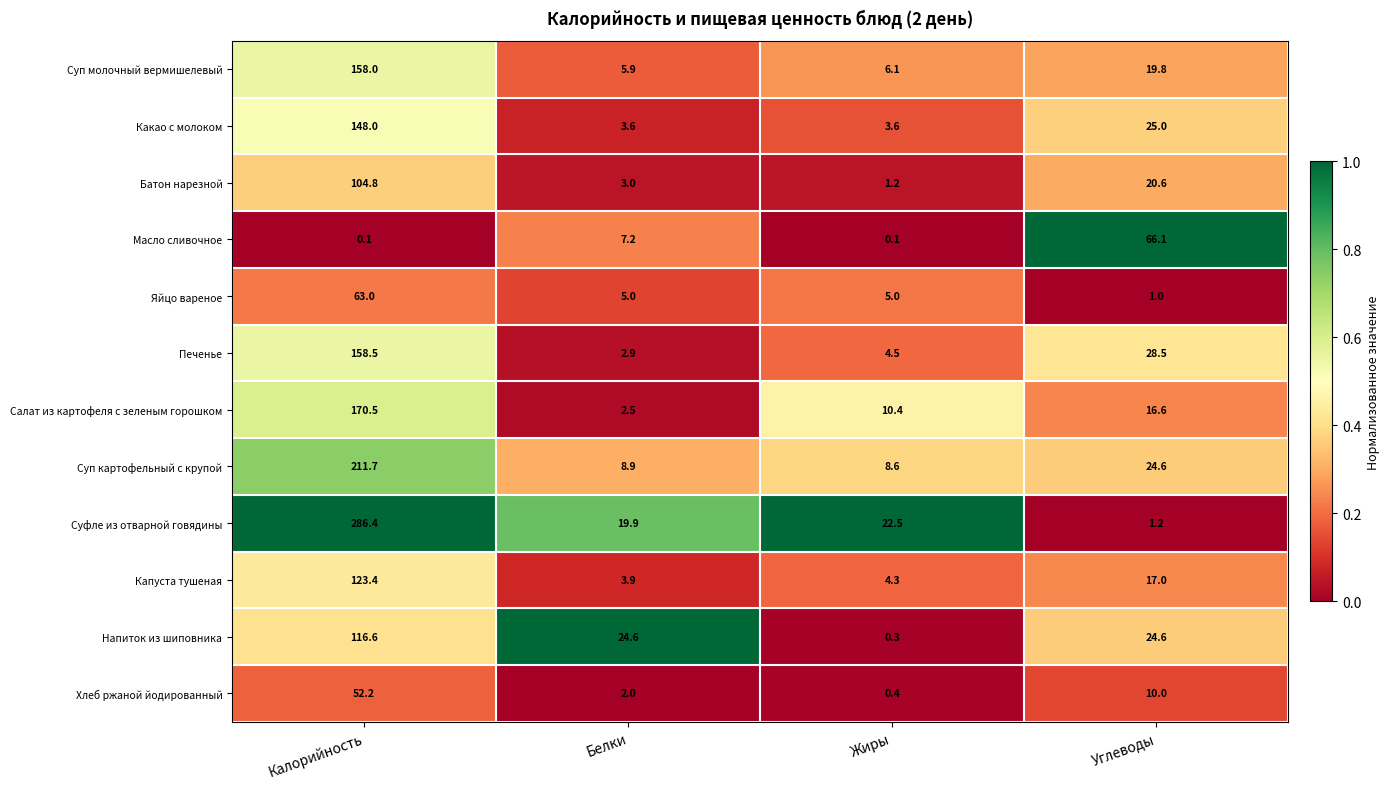

List the series in order of their peak value, lowest first.

Хлеб ржаной йодированный, Яйцо вареное, Масло сливочное, Батон нарезной, Напиток из шиповника, Капуста тушеная, Какао с молоком, Суп молочный вермишелевый, Печенье, Салат из картофеля с зеленым горошком, Суп картофельный с крупой, Суфле из отварной говядины